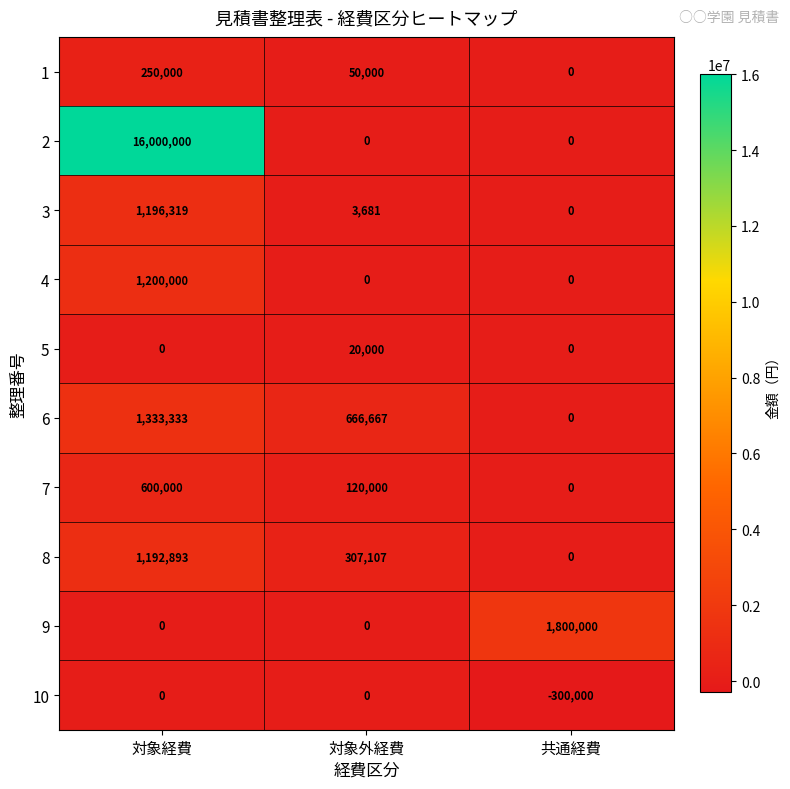

Reading left to right, extract all data points from this chart.

1: 対象経費=250000	対象外経費=50000	共通経費=0
2: 対象経費=16000000	対象外経費=0	共通経費=0
3: 対象経費=1196319	対象外経費=3681	共通経費=0
4: 対象経費=1200000	対象外経費=0	共通経費=0
5: 対象経費=0	対象外経費=20000	共通経費=0
6: 対象経費=1333333	対象外経費=666667	共通経費=0
7: 対象経費=600000	対象外経費=120000	共通経費=0
8: 対象経費=1192893	対象外経費=307107	共通経費=0
9: 対象経費=0	対象外経費=0	共通経費=1800000
10: 対象経費=0	対象外経費=0	共通経費=-300000